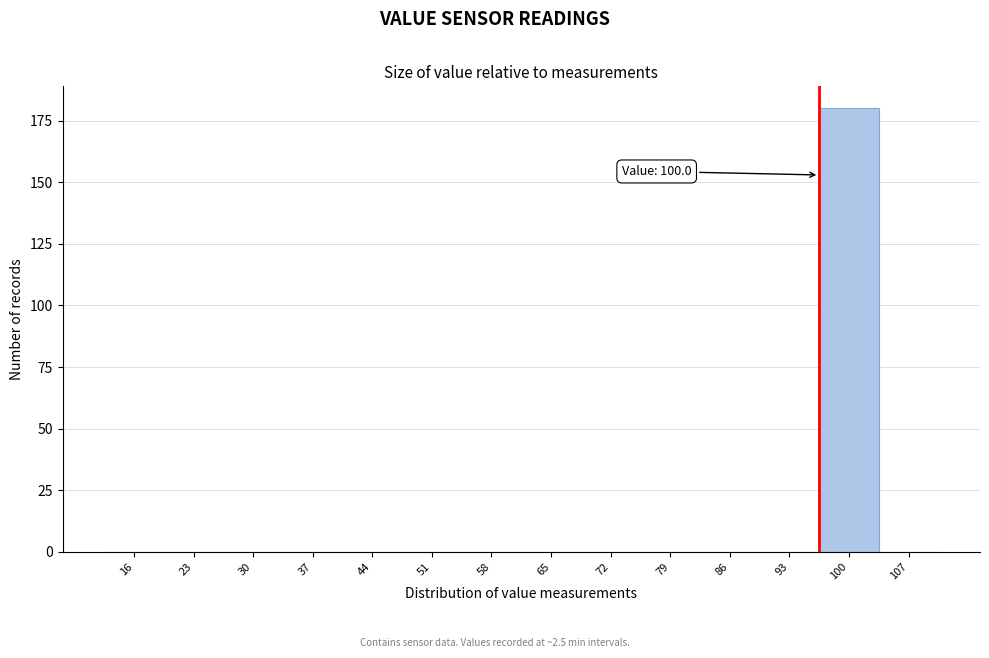

Reading left to right, transcribe all the data shown in this chart.

16=0	23=0	30=0	37=0	44=0	51=0	58=0	65=0	72=0	79=0	86=0	93=0	100=180	107=0